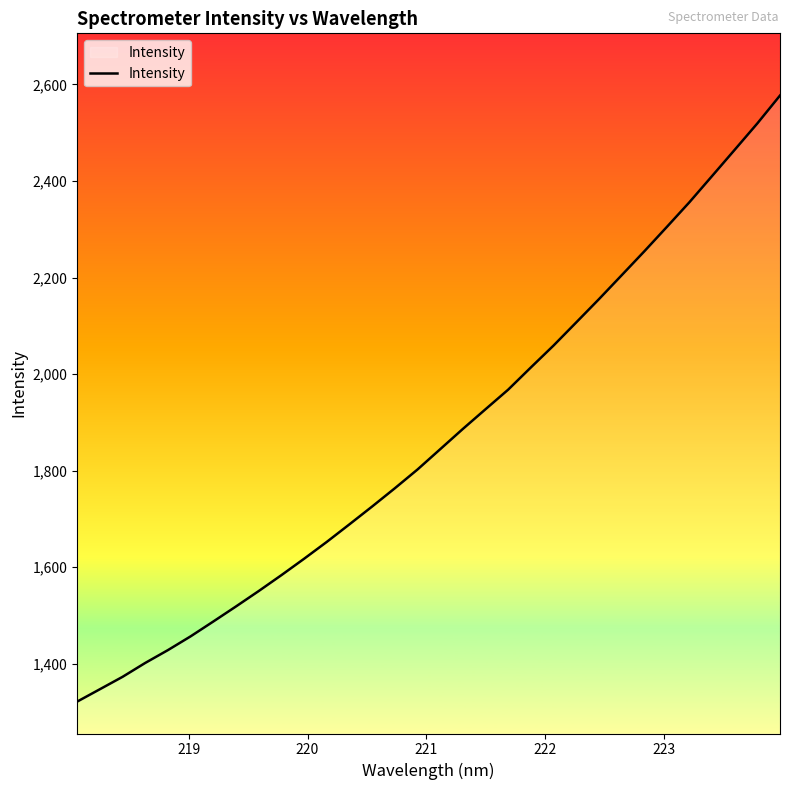

What is the greatest value displayed?

2577.0